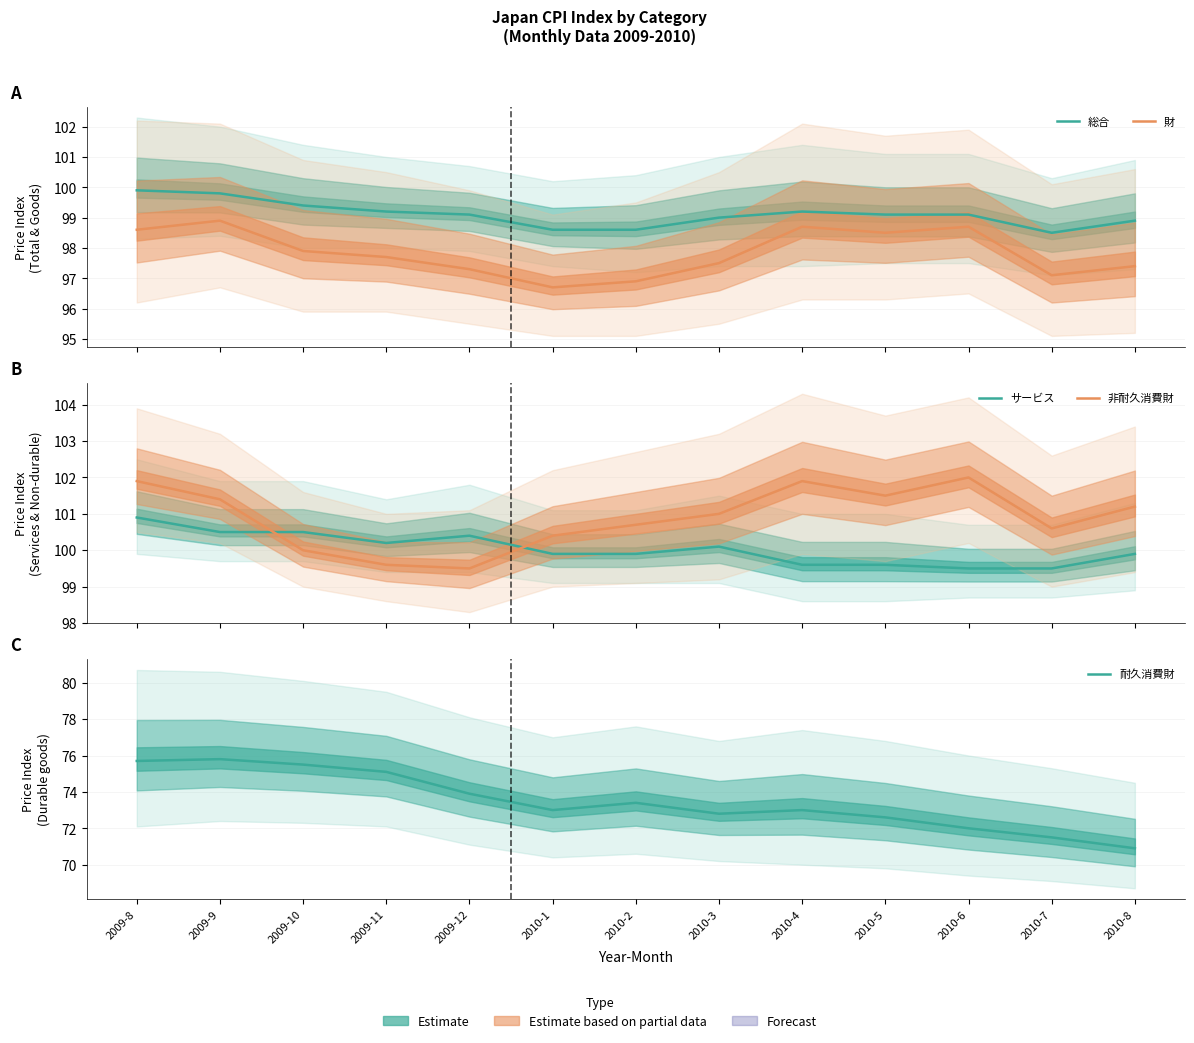

Reading left to right, extract all data points from this chart.

総合: 2009-8=99.9	2009-9=99.8	2009-10=99.4	2009-11=99.2	2009-12=99.1	2010-1=98.6	2010-2=98.6	2010-3=99.0	2010-4=99.2	2010-5=99.1	2010-6=99.1	2010-7=98.5	2010-8=98.9
財: 2009-8=98.6	2009-9=98.9	2009-10=97.9	2009-11=97.7	2009-12=97.3	2010-1=96.7	2010-2=96.9	2010-3=97.5	2010-4=98.7	2010-5=98.5	2010-6=98.7	2010-7=97.1	2010-8=97.4
サービス: 2009-8=100.9	2009-9=100.5	2009-10=100.5	2009-11=100.2	2009-12=100.4	2010-1=99.9	2010-2=99.9	2010-3=100.1	2010-4=99.6	2010-5=99.6	2010-6=99.5	2010-7=99.5	2010-8=99.9
非耐久消費財: 2009-8=101.9	2009-9=101.4	2009-10=100.0	2009-11=99.6	2009-12=99.5	2010-1=100.4	2010-2=100.7	2010-3=101.0	2010-4=101.9	2010-5=101.5	2010-6=102.0	2010-7=100.6	2010-8=101.2
耐久消費財: 2009-8=75.7	2009-9=75.8	2009-10=75.5	2009-11=75.1	2009-12=73.9	2010-1=73.0	2010-2=73.4	2010-3=72.8	2010-4=73.0	2010-5=72.6	2010-6=72.0	2010-7=71.5	2010-8=70.9